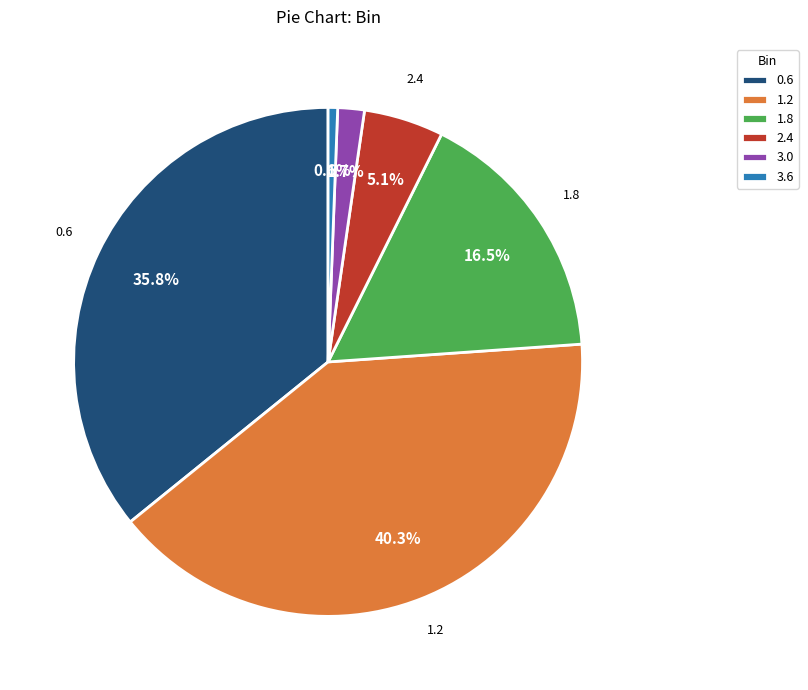

What is the total percentage of 1.2 and 1.8?

56.8%